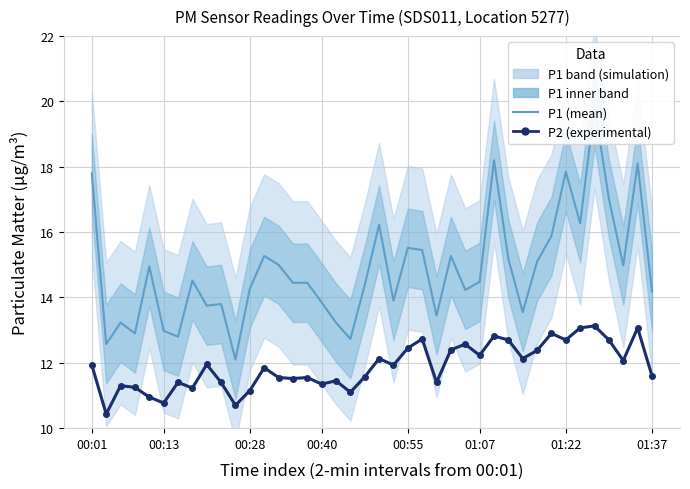

At which category does the chart reach its peak across all series?

35